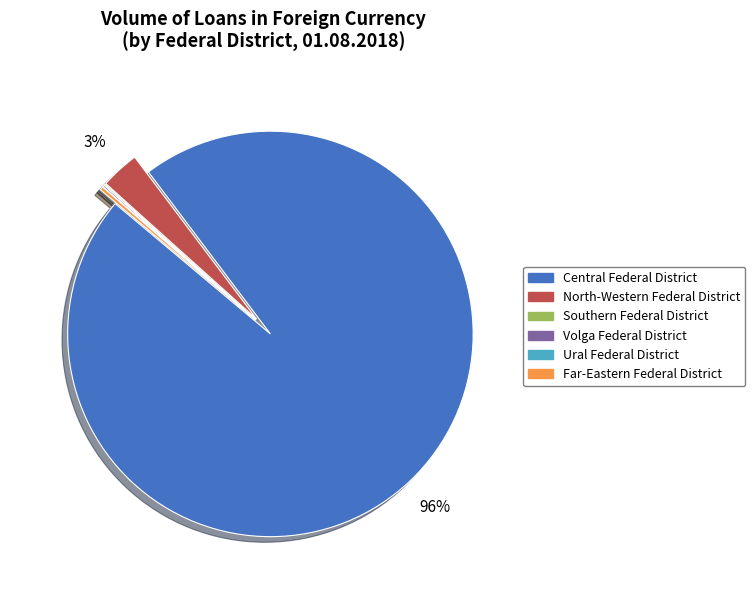

To the nearest percent, what is the average slice percentage?

17%